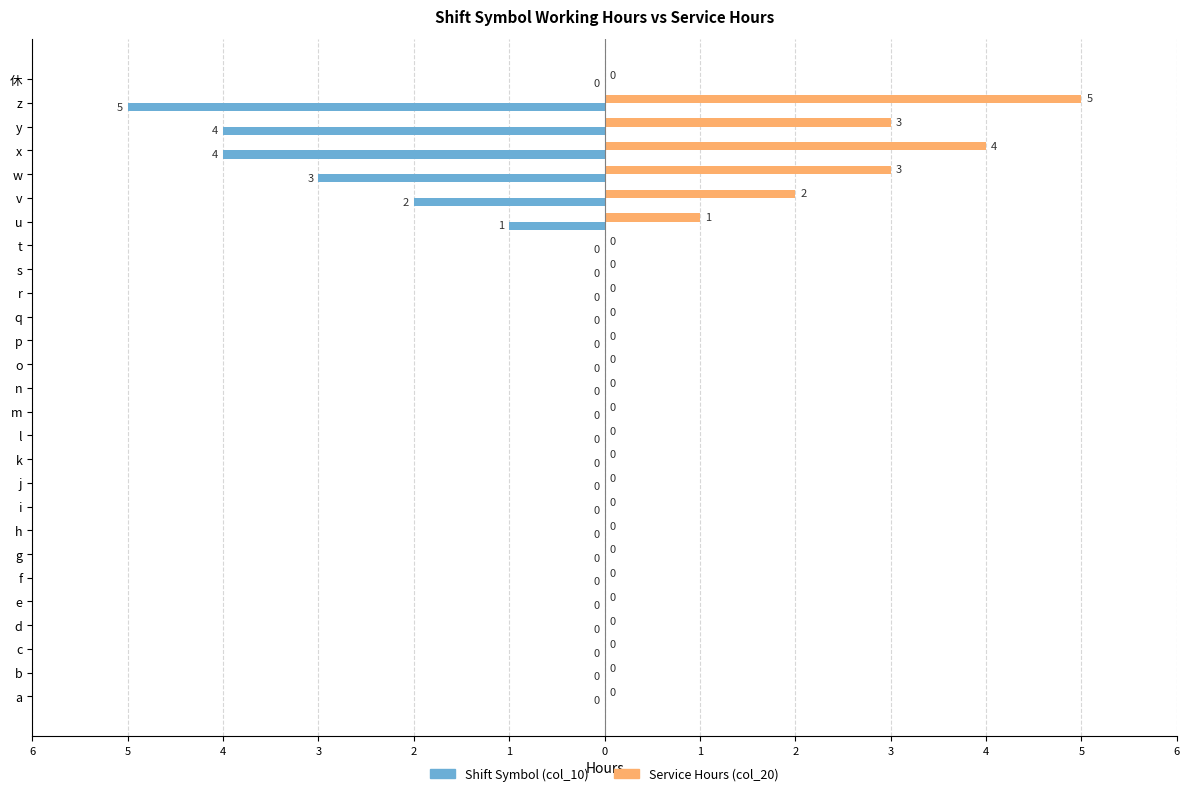

What is the highest value of the Service Hours (col_20) series?

5